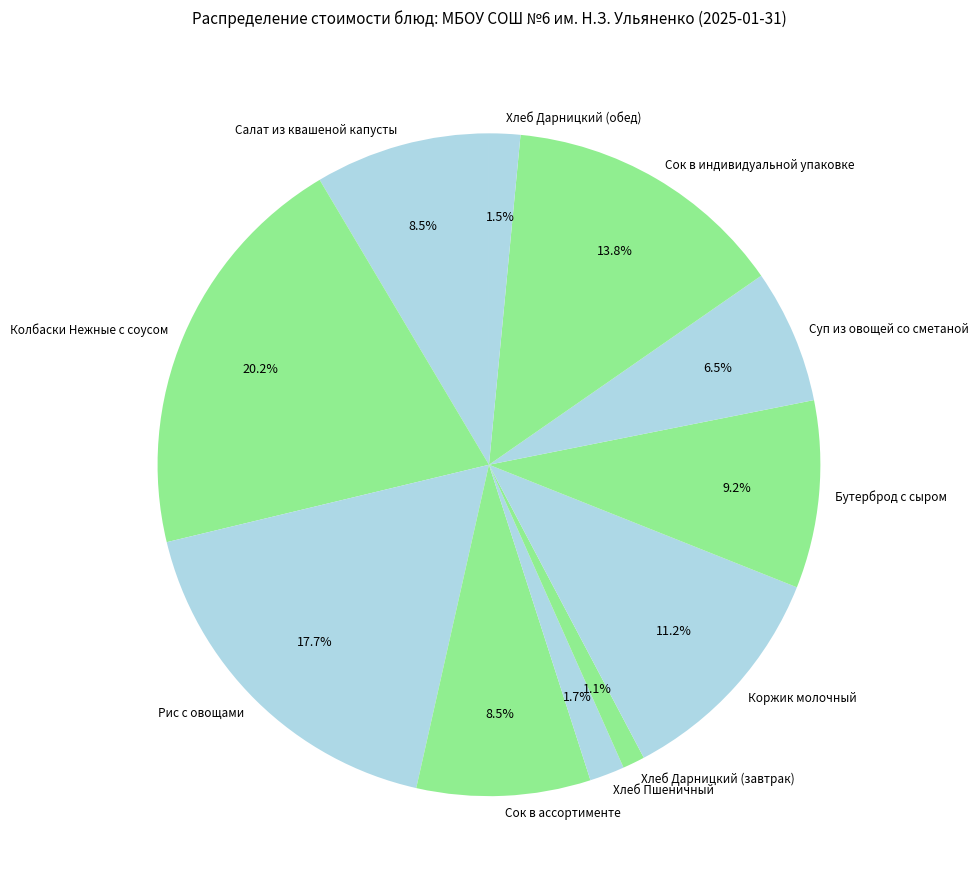

How many segments does this pie chart have?

11